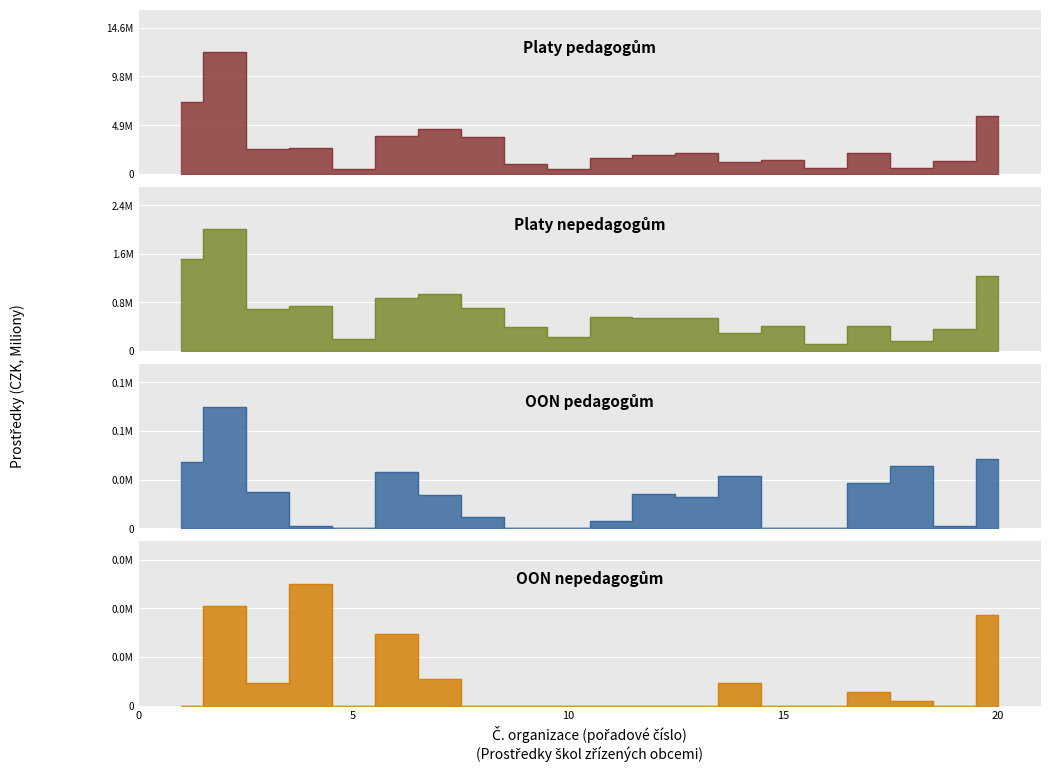

Count the number of data series in this chart.

4